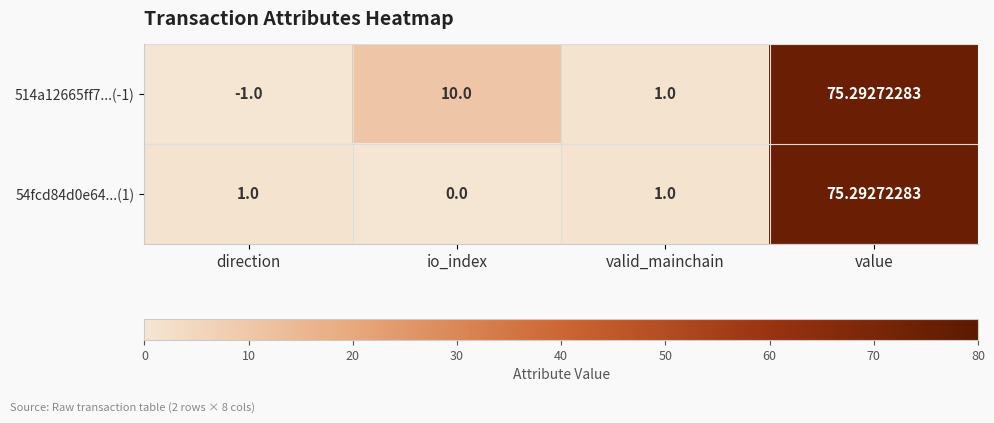

Where is 514a12665ff7...(-1) nearest to the value 37?

io_index